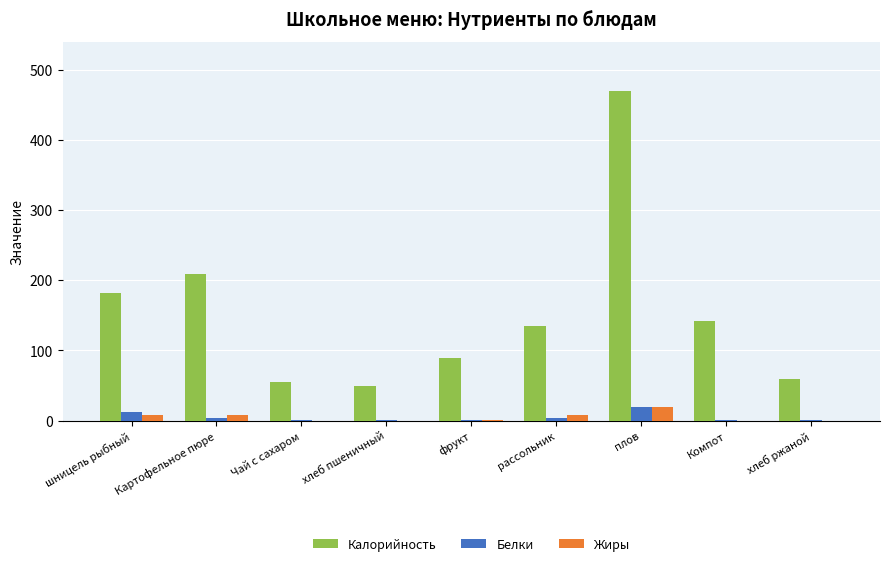

What is the sum of all Жиры values?

44.1